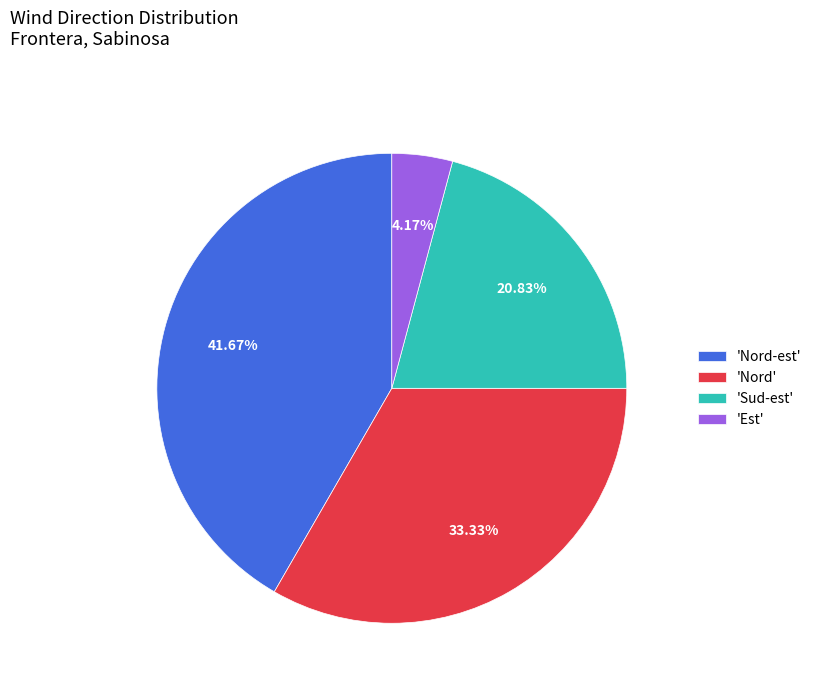

What is the largest slice in the pie chart?

'Nord-est'